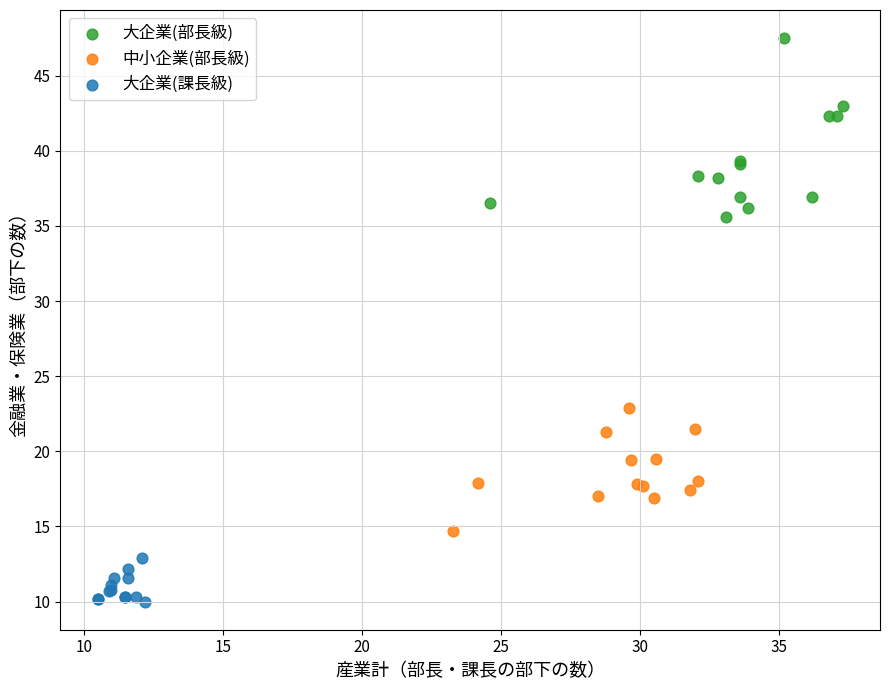

Which series has the widest spread of Y values?

大企業(部長級)